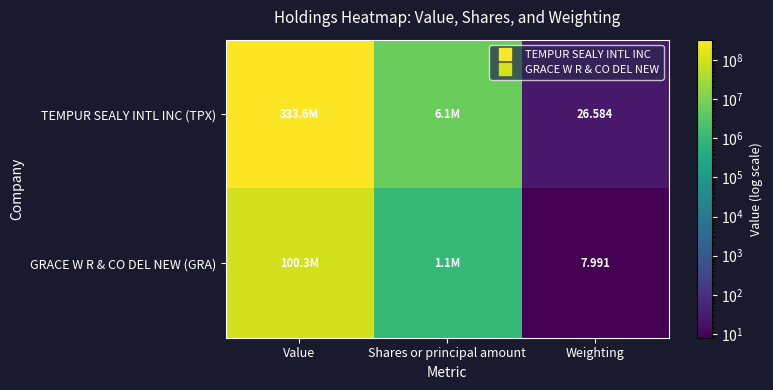

Which category has the highest value across all series?

Value